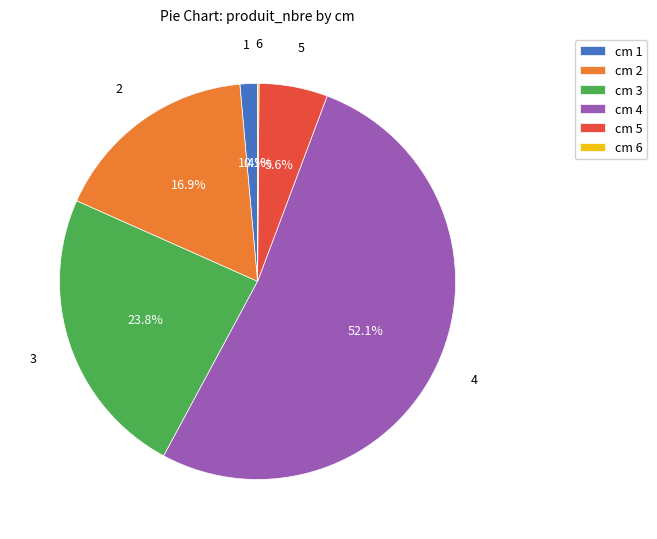

What percentage is NOT represented by cm 3?

76.2%